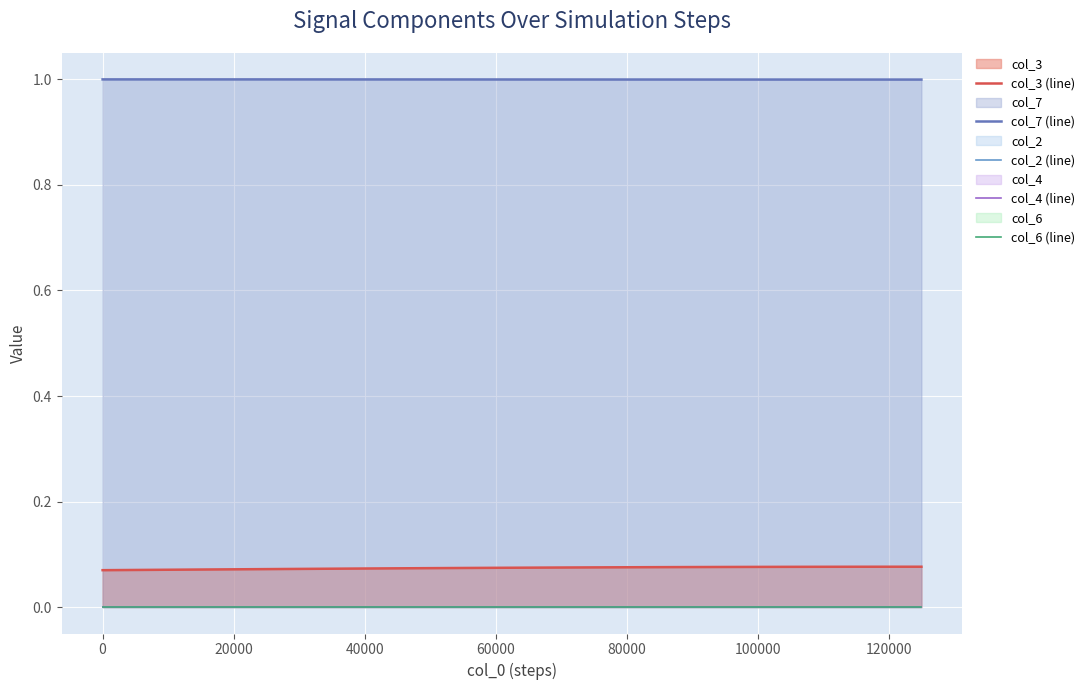

What is the maximum value for col_7 (line)?

1.0